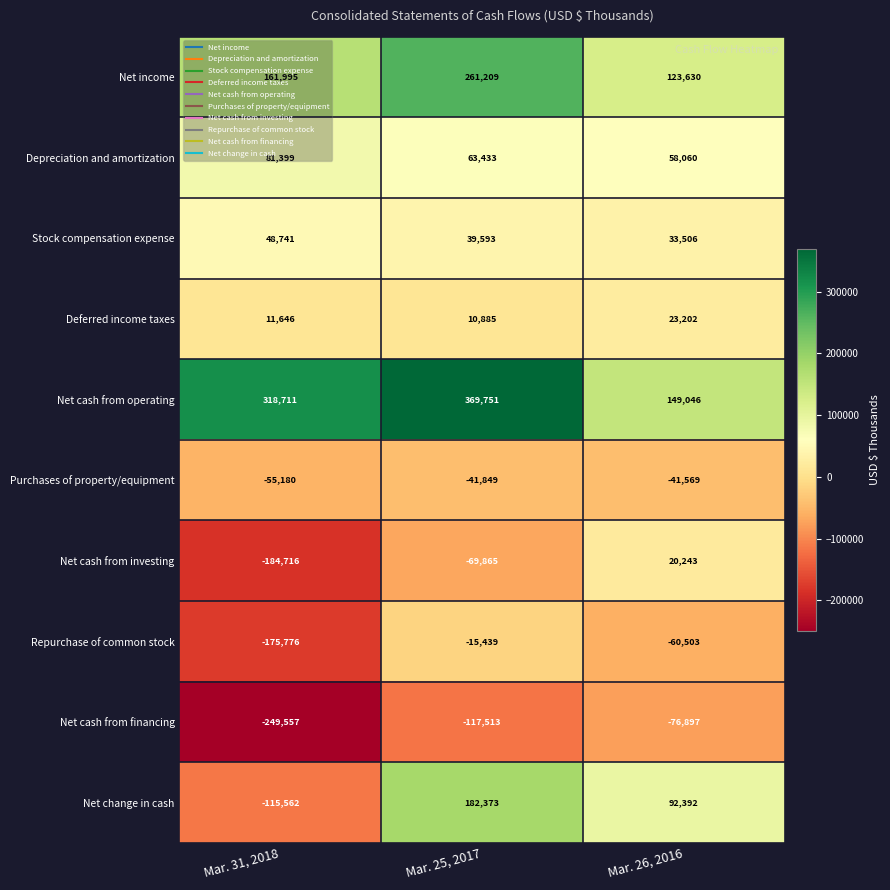

What is the maximum value shown in the chart?

369751